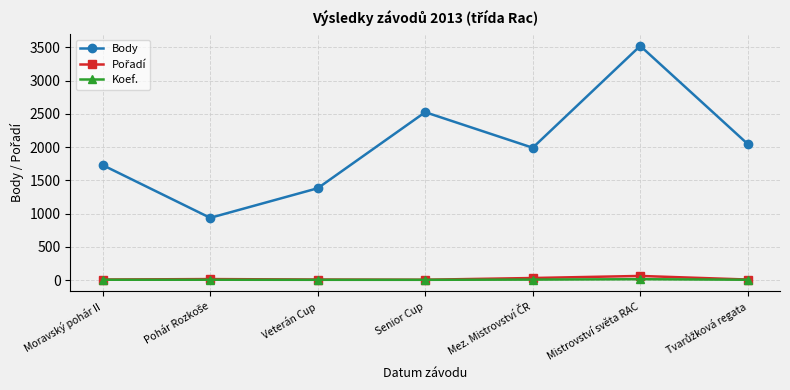

What is the maximum value for Body?

3521